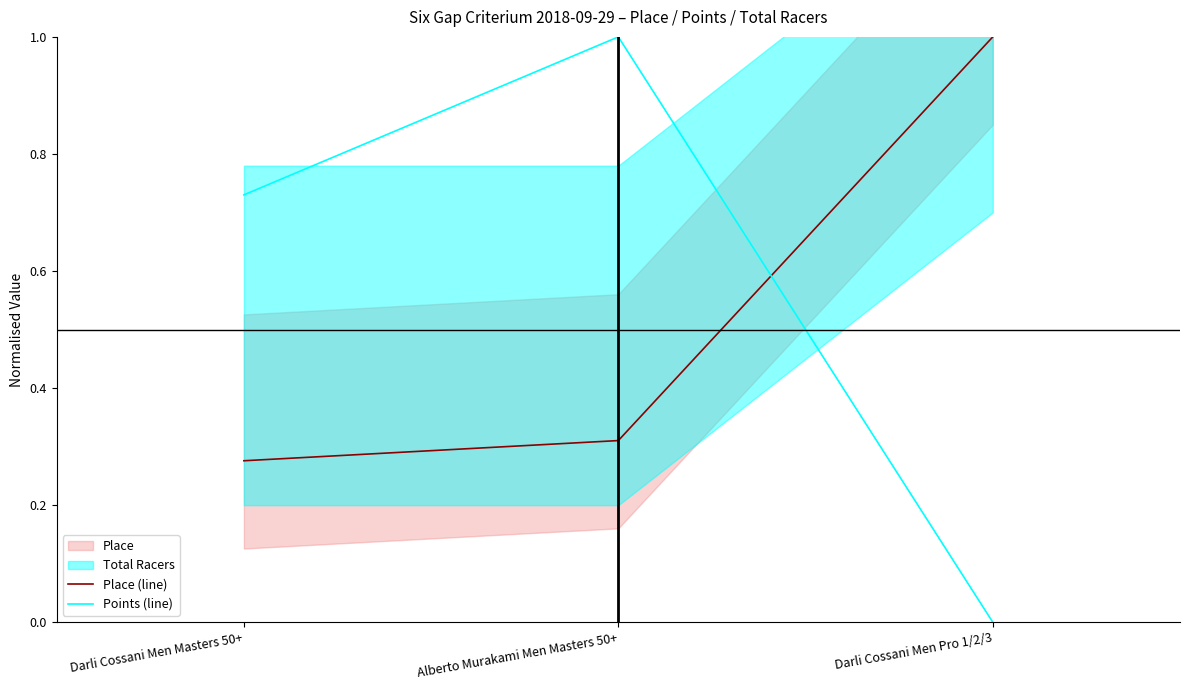

What is the sum of all Points (line) values?

1.7